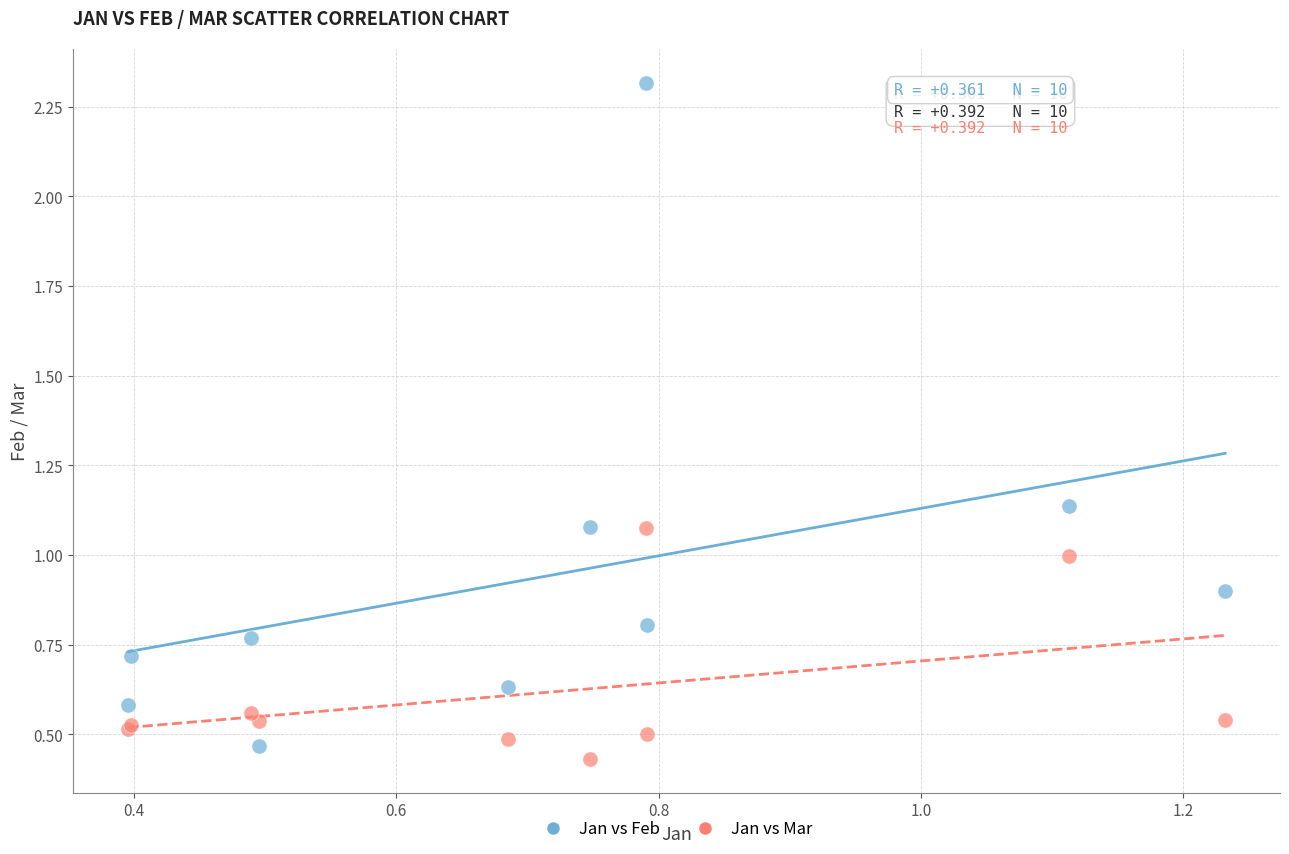

Which series has the largest Y range (max minus min)?

Jan vs Feb